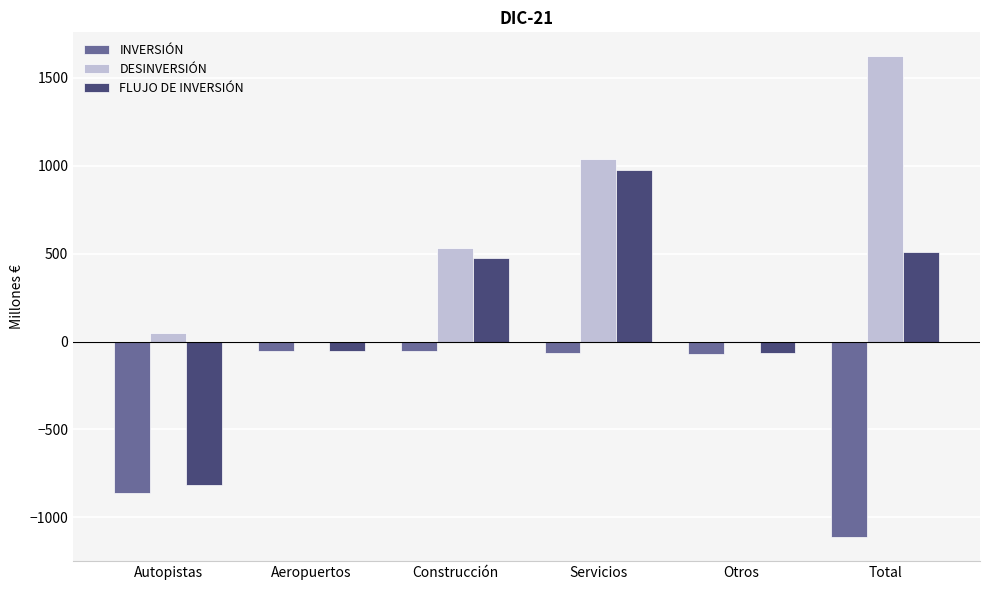

What are all the series names shown in the legend?

INVERSIÓN, DESINVERSIÓN, FLUJO DE INVERSIÓN